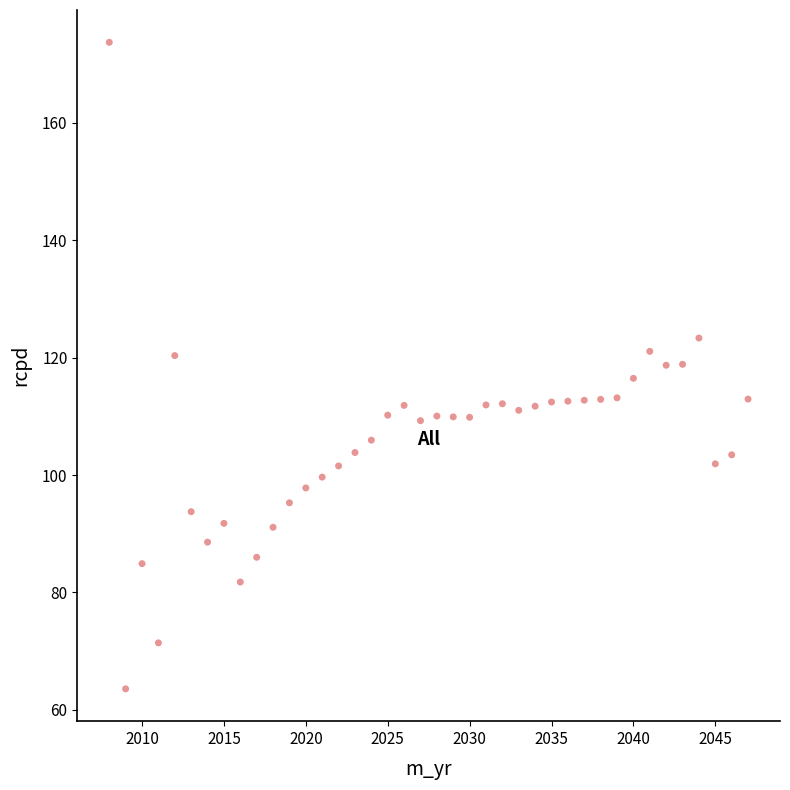

What is the range of Y values (max minus min)?

110.1